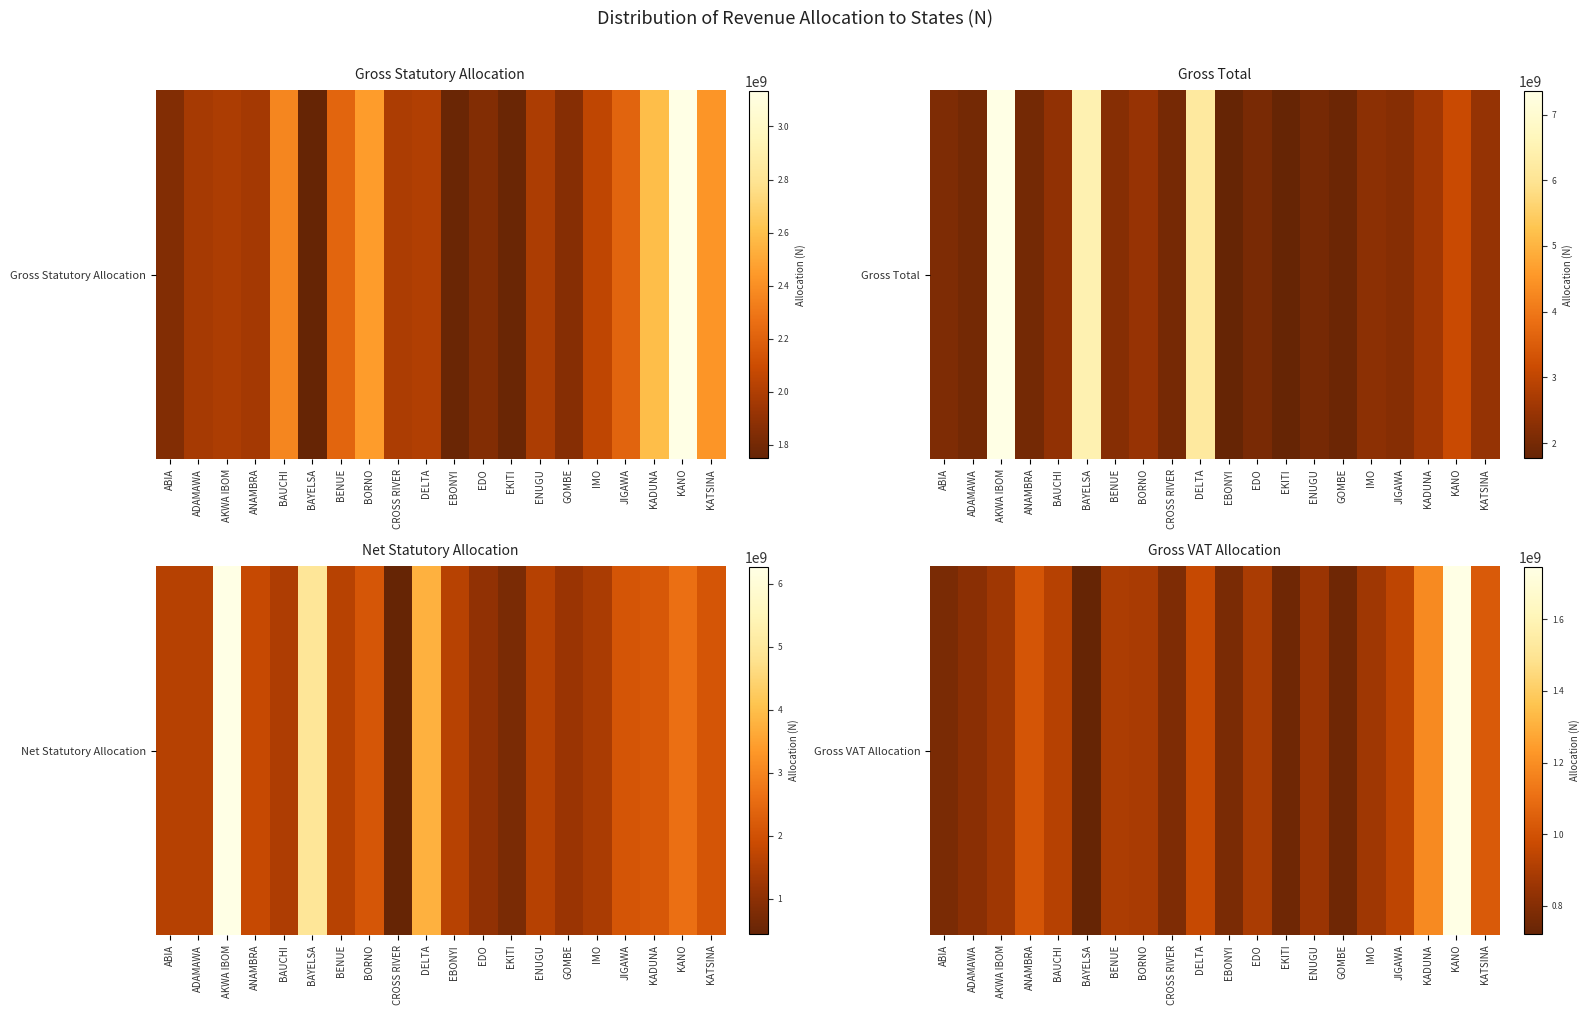

Is it true that the value at ADAMAWA is 1428682755.0?

False